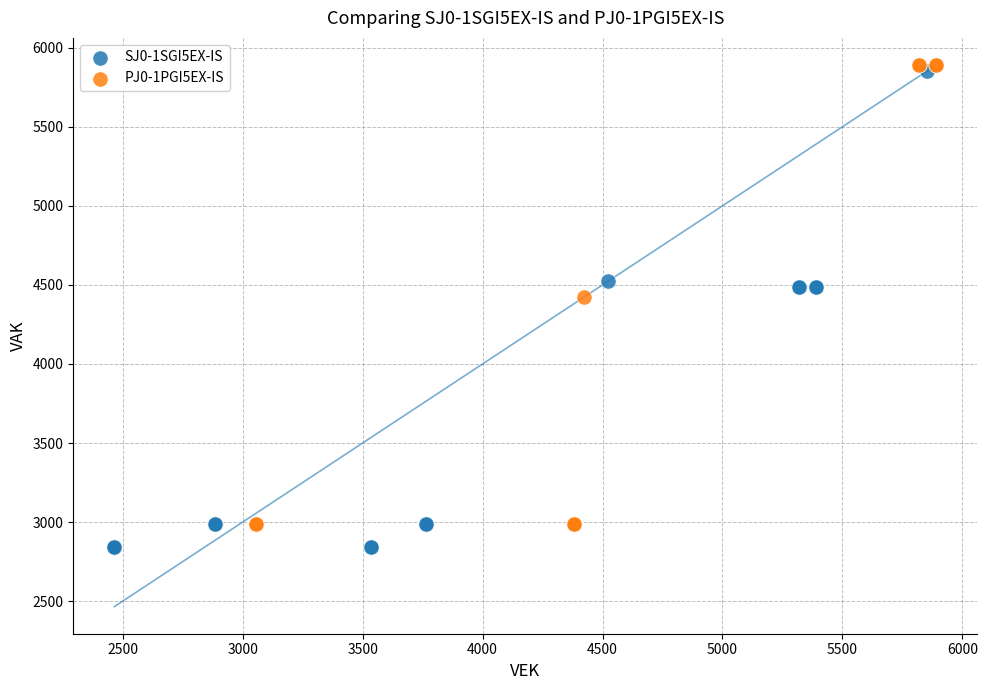

Which series reaches the maximum Y coordinate?

PJ0-1PGI5EX-IS